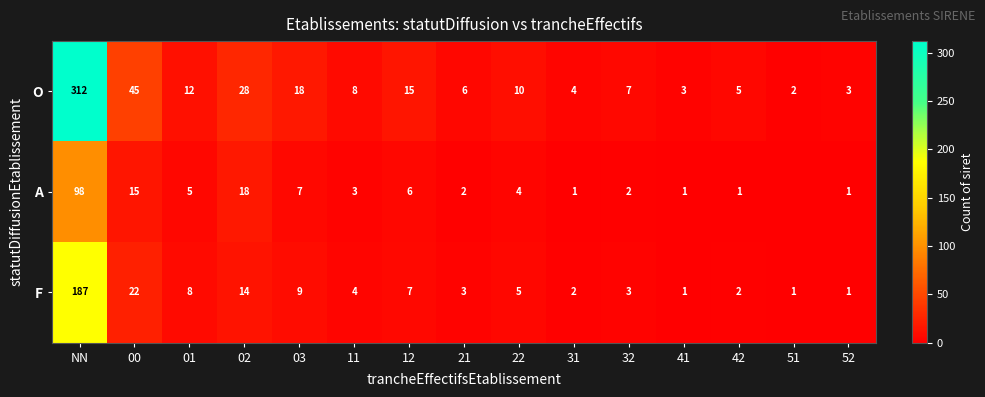

Count the number of data series in this chart.

3